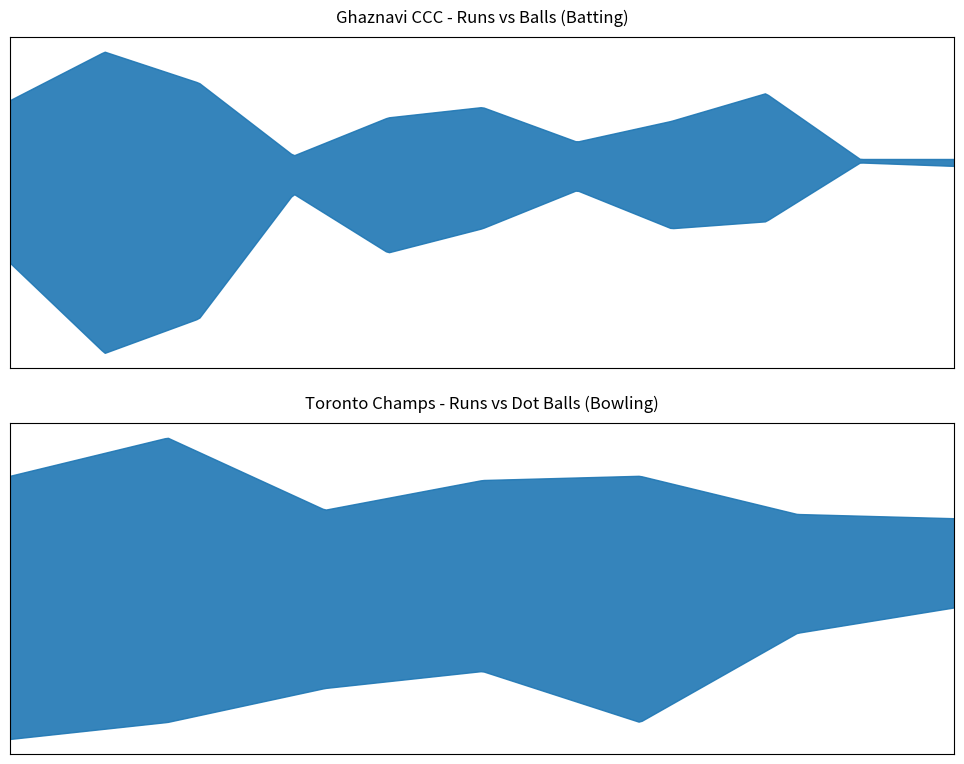

Where does the Ghaznavi CCC Batsmen Balls series first go above 20?

Zeeshan Khan